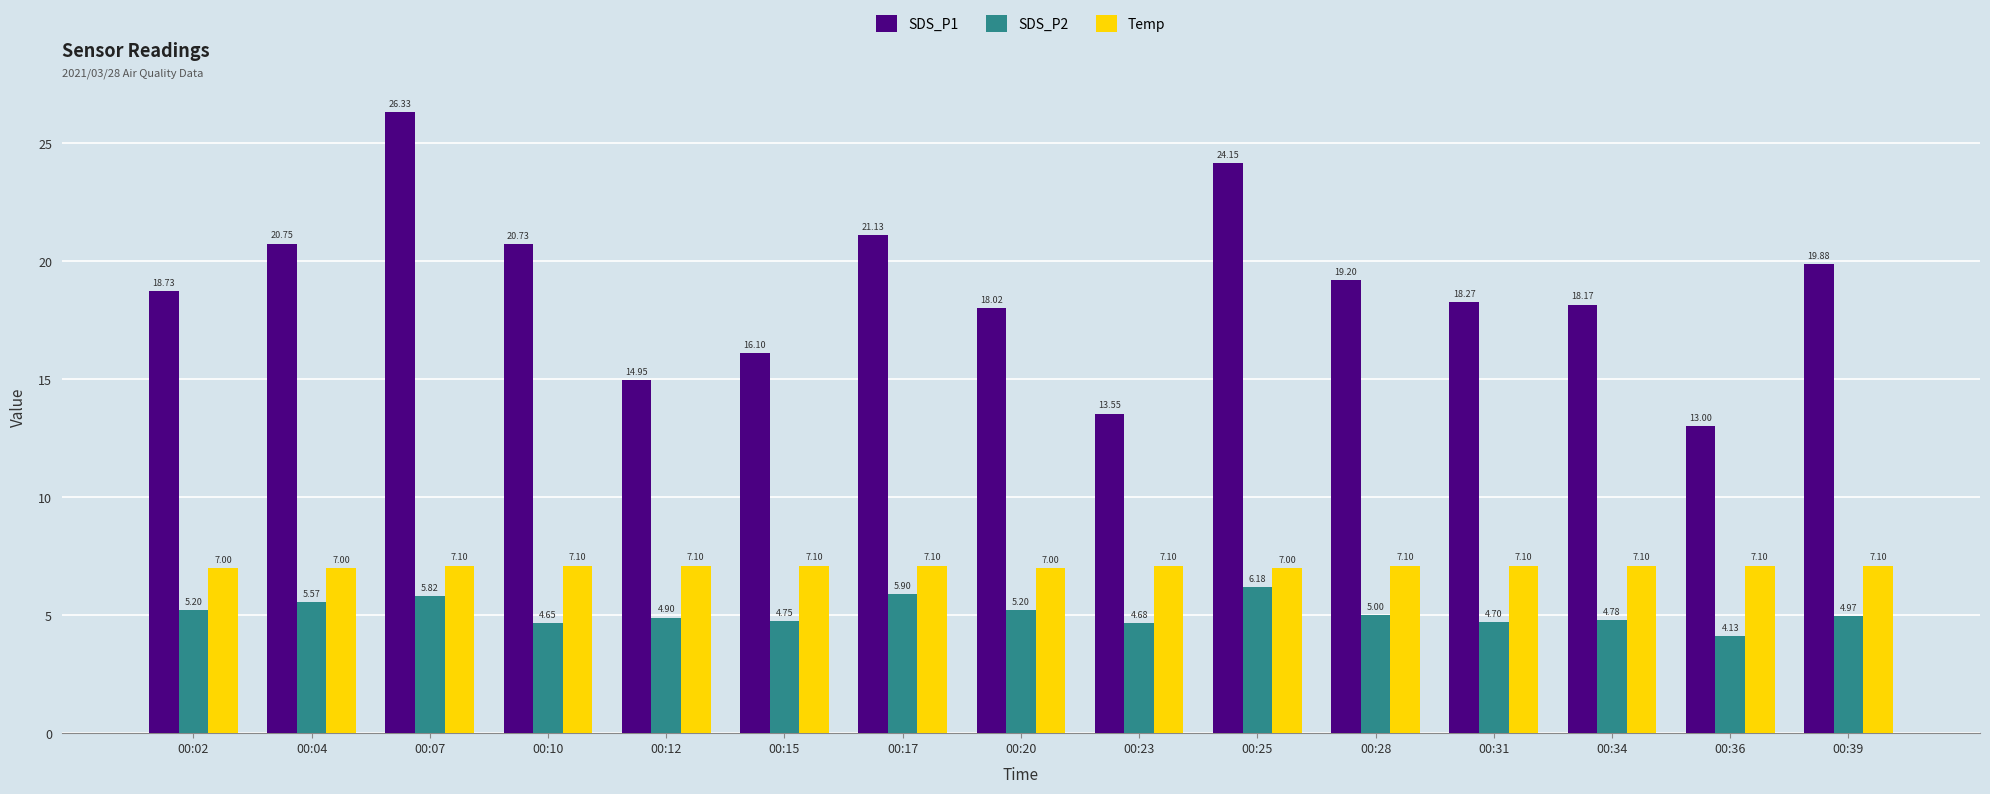

What is the maximum value for Temp?

7.1